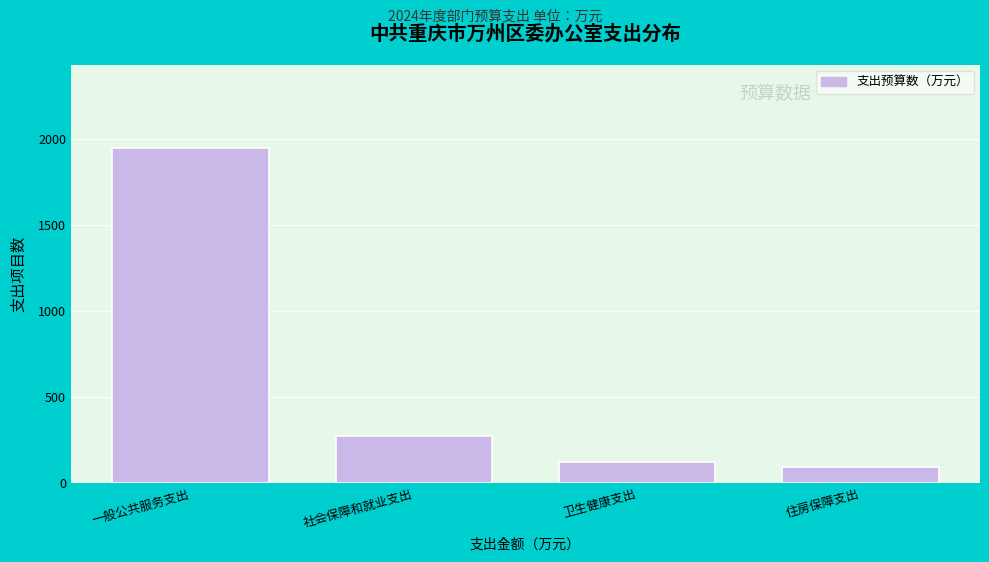

Reading right to left, transcribe all the data shown in this chart.

92.9	122.5	272.3	1945.7